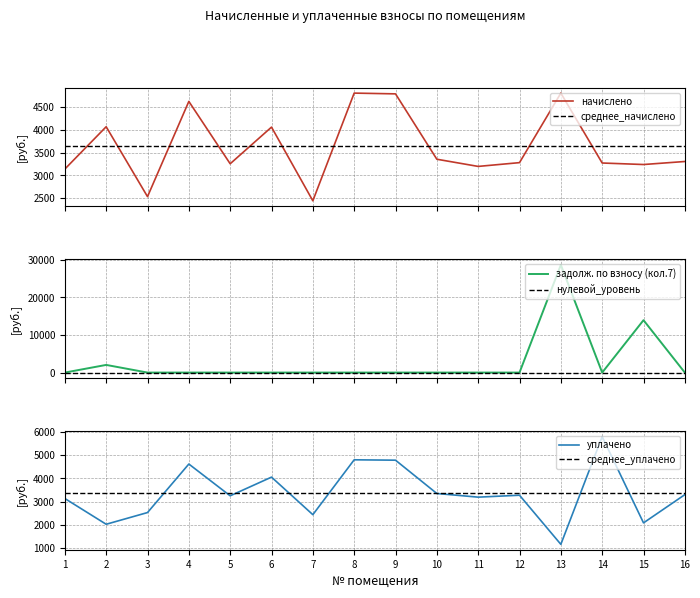

Rank the series by their maximum value, from lowest to highest.

начислено, уплачено, засчитано/задолж_взнос